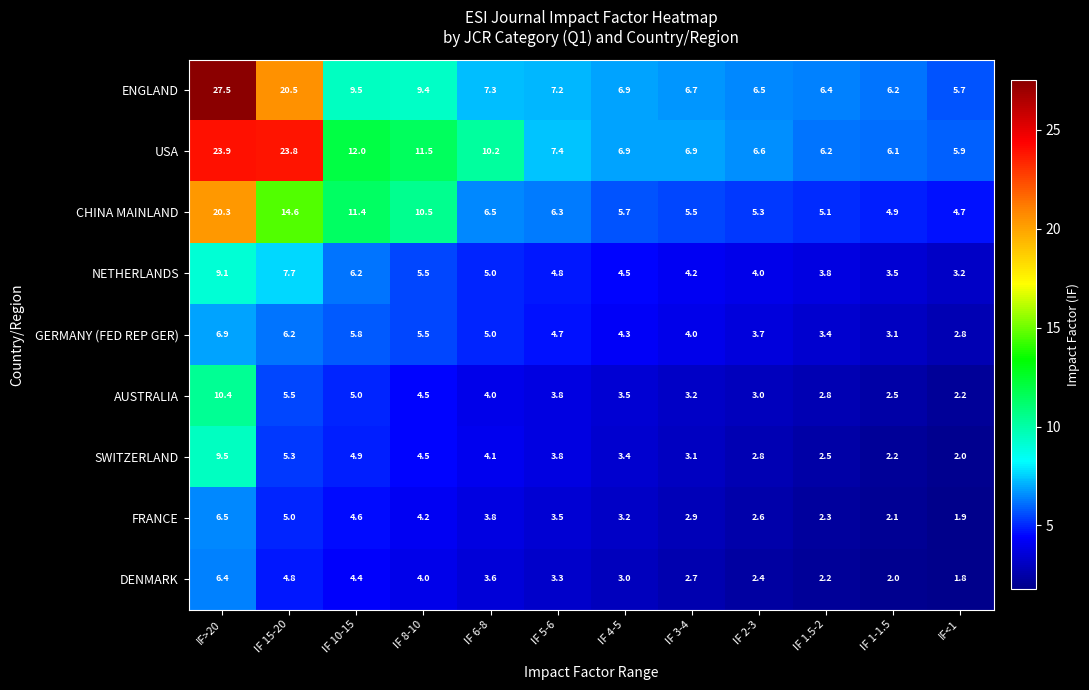

At which label does NETHERLANDS first exceed 4?

IF>20